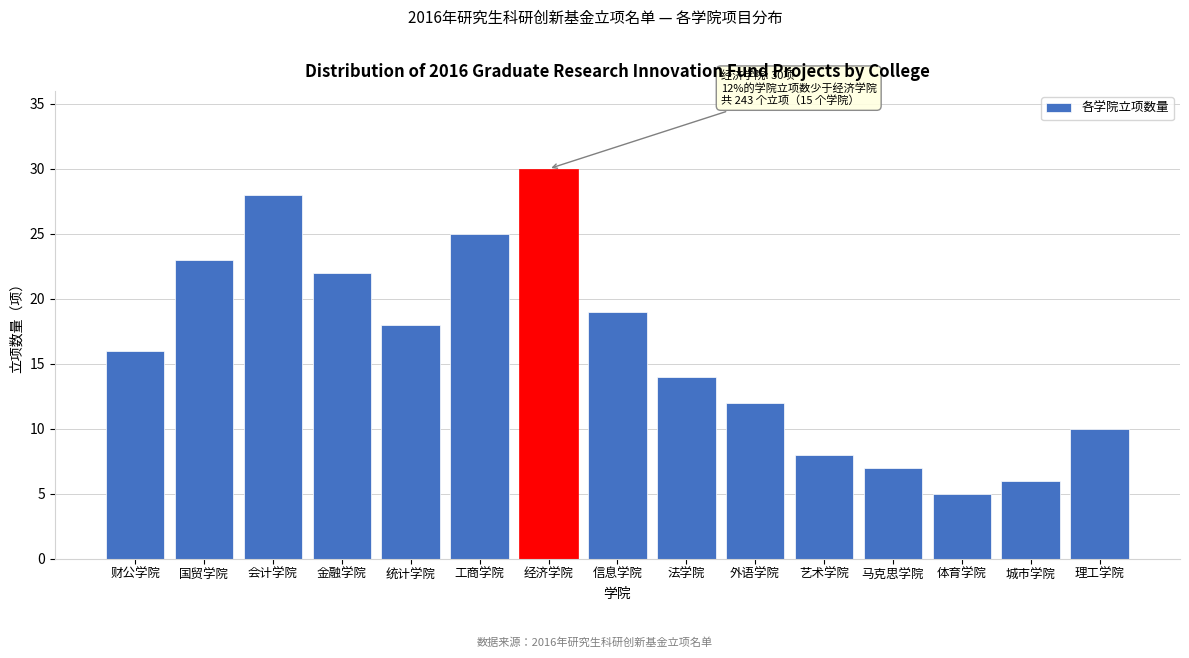

Reading left to right, list all the values displayed in this chart.

财公学院=16	国贸学院=23	会计学院=28	金融学院=22	统计学院=18	工商学院=25	经济学院=30	信息学院=19	法学院=14	外语学院=12	艺术学院=8	马克思学院=7	体育学院=5	城市学院=6	理工学院=10